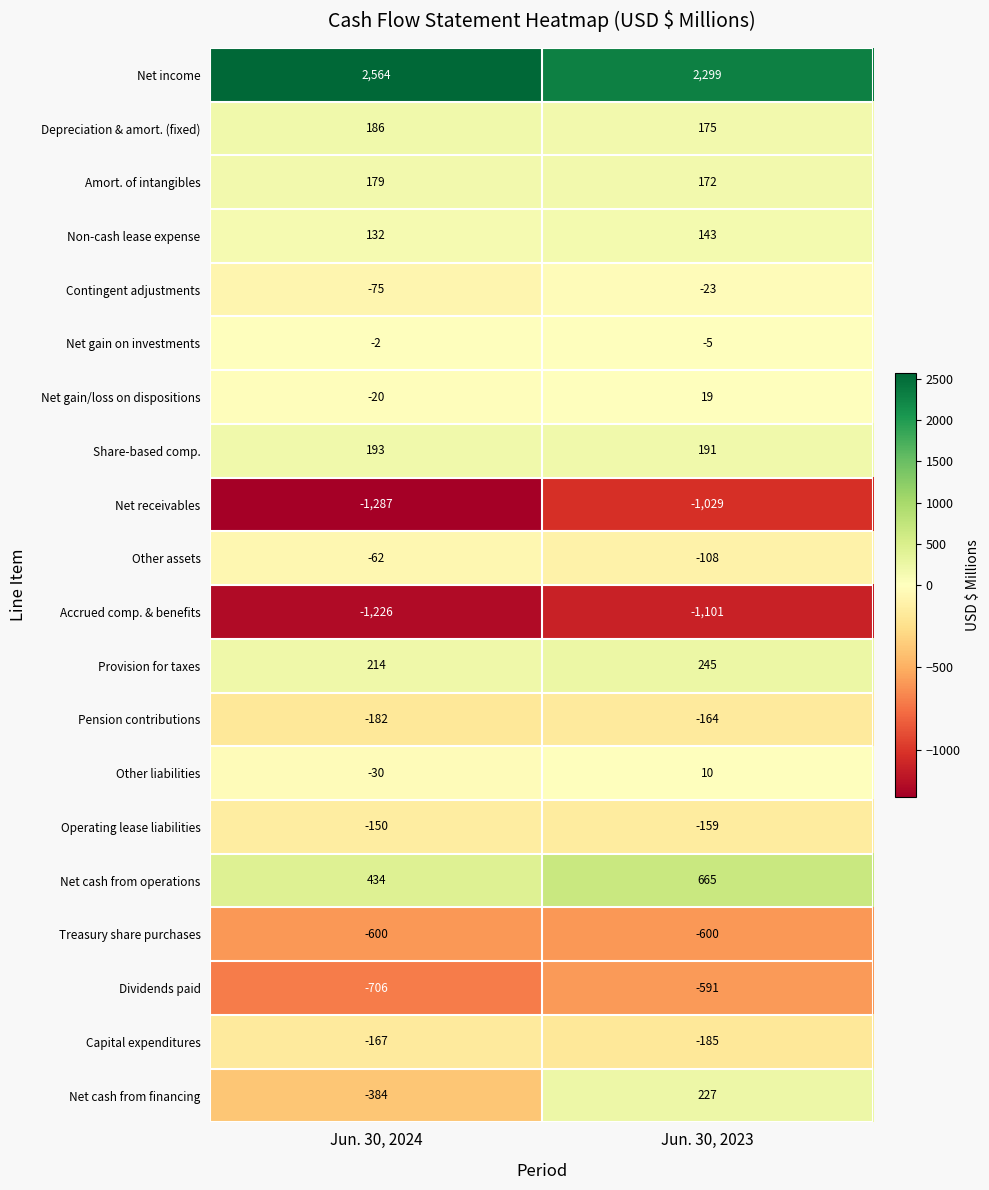

What is the difference between the Net income values at Jun. 30, 2024 and Jun. 30, 2023?

265